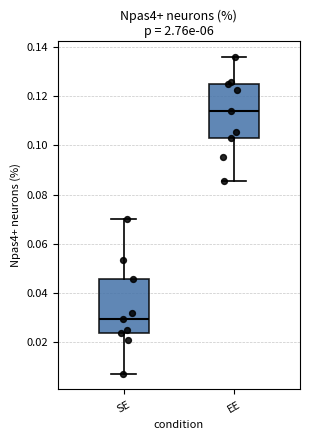

Reading left to right, read every box against the y-axis: the position of its median line, the range the box covers, and the ends of its whiskers. The values are not printed on the chart, so give them approximately, as read against the axis.

SE: median 0.030, box 0.024 to 0.046, whiskers 0.008 to 0.070
EE: median 0.114, box 0.102 to 0.126, whiskers 0.086 to 0.136